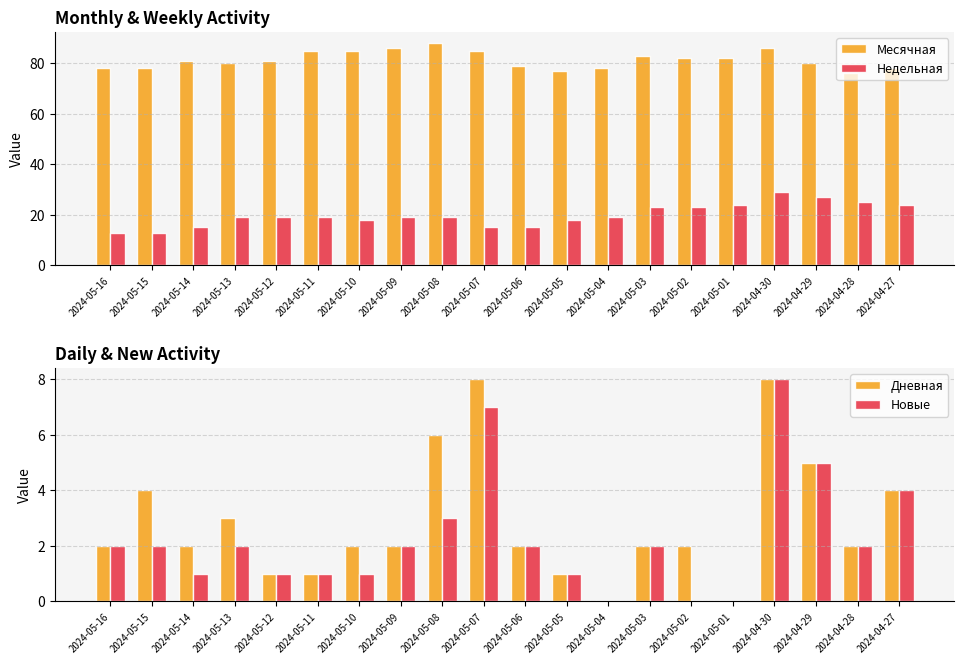

Rank the series by their maximum value, from lowest to highest.

Дневная, Новые, Недельная, Месячная